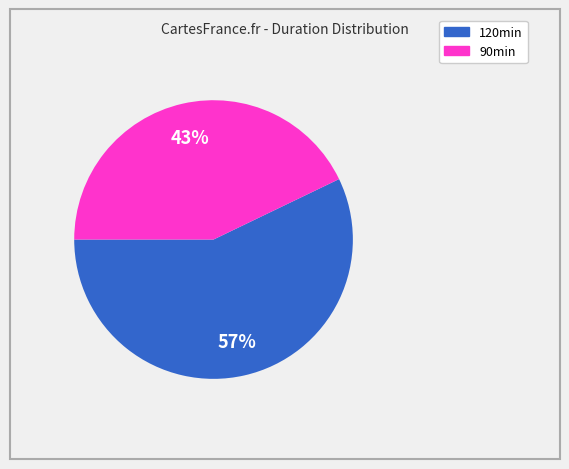

To the nearest percent, what is the average slice percentage?

50%